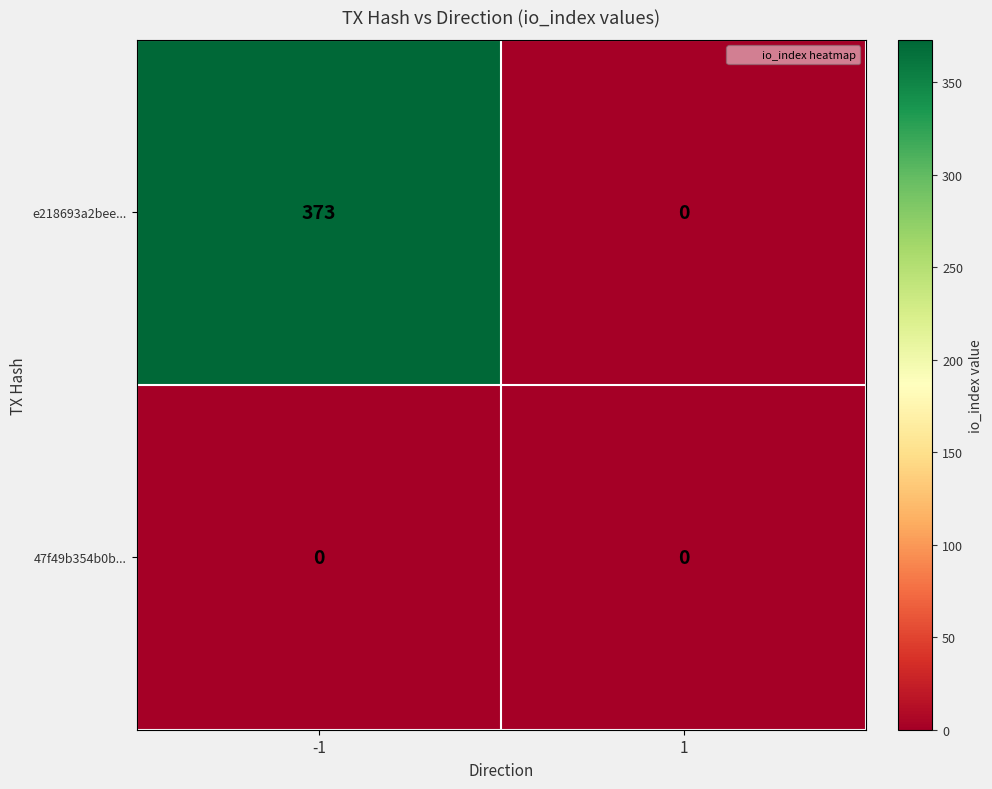

Rank the series by their maximum value, from highest to lowest.

e218693a2bee..., 47f49b354b0b...